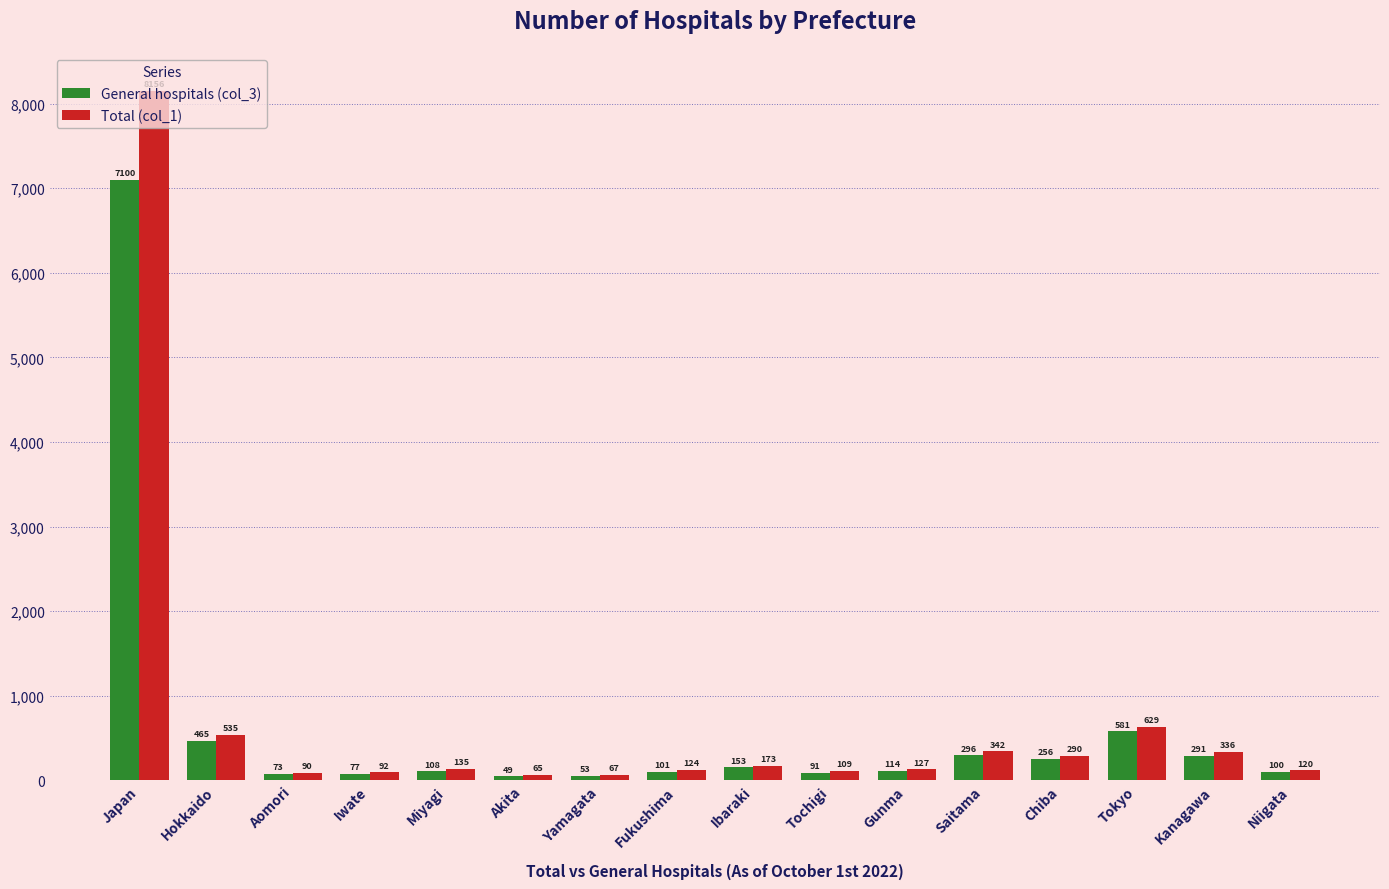

Which series has the largest total across all categories?

Total (col_1)